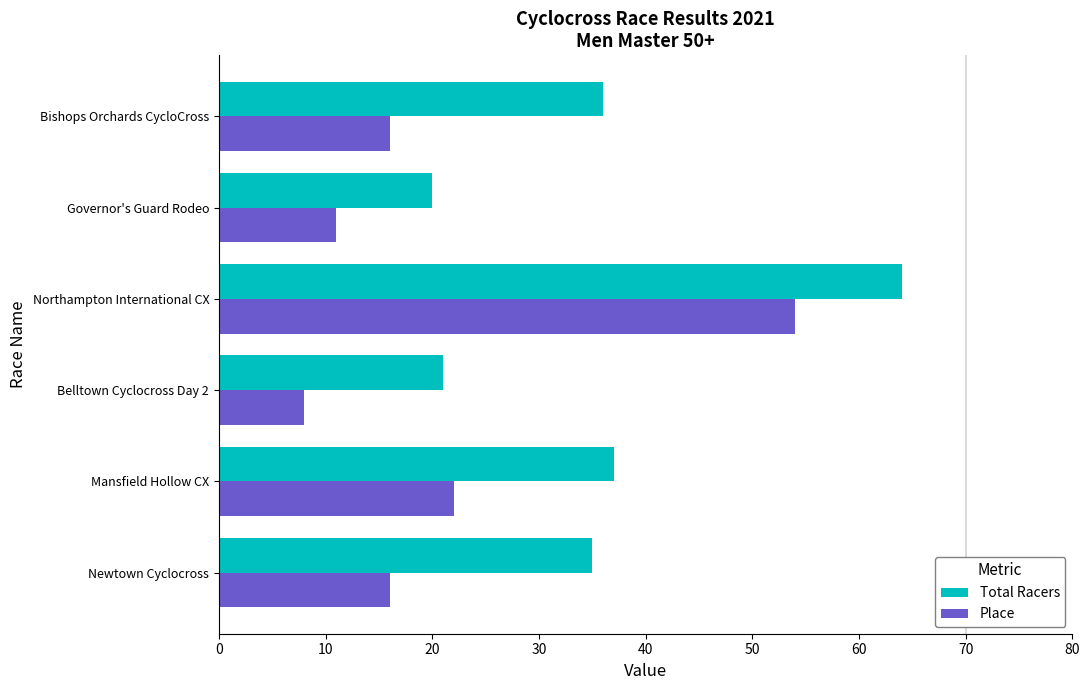

What are all the series names shown in the legend?

Total Racers, Place